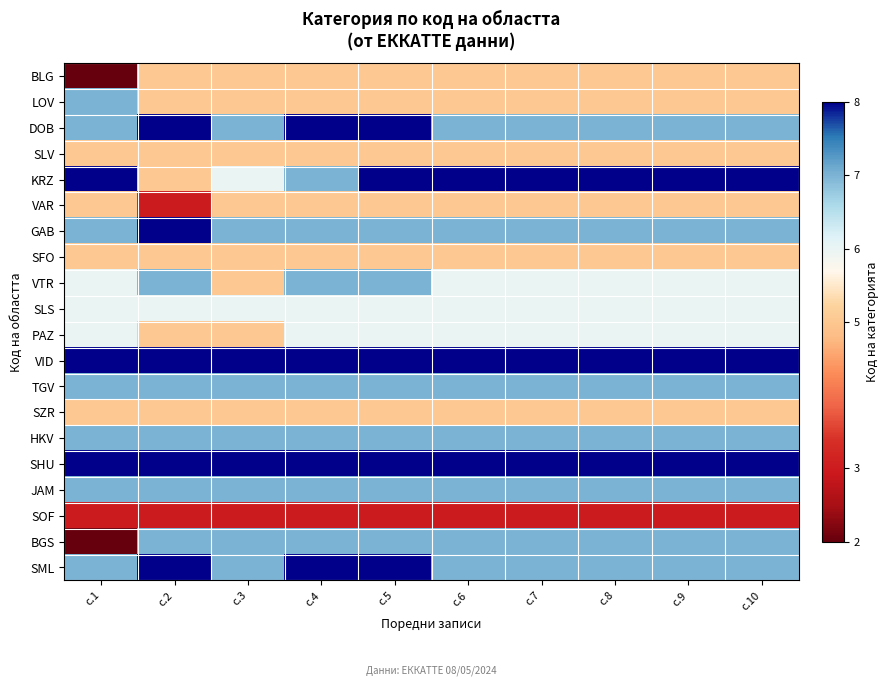

Between с.8 and с.7, which is larger?

с.8